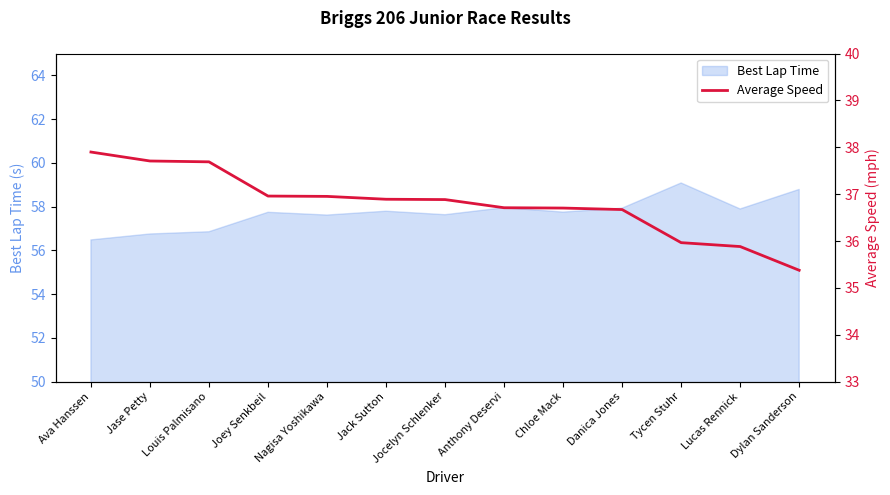

What is the approximate value of Best Lap Time at Lucas Rennick?

57.9